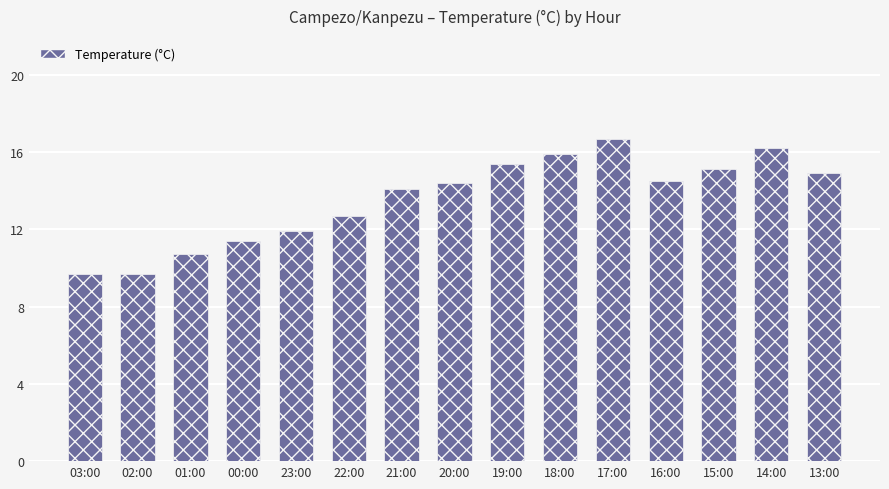

Count the number of categories in the chart.

15